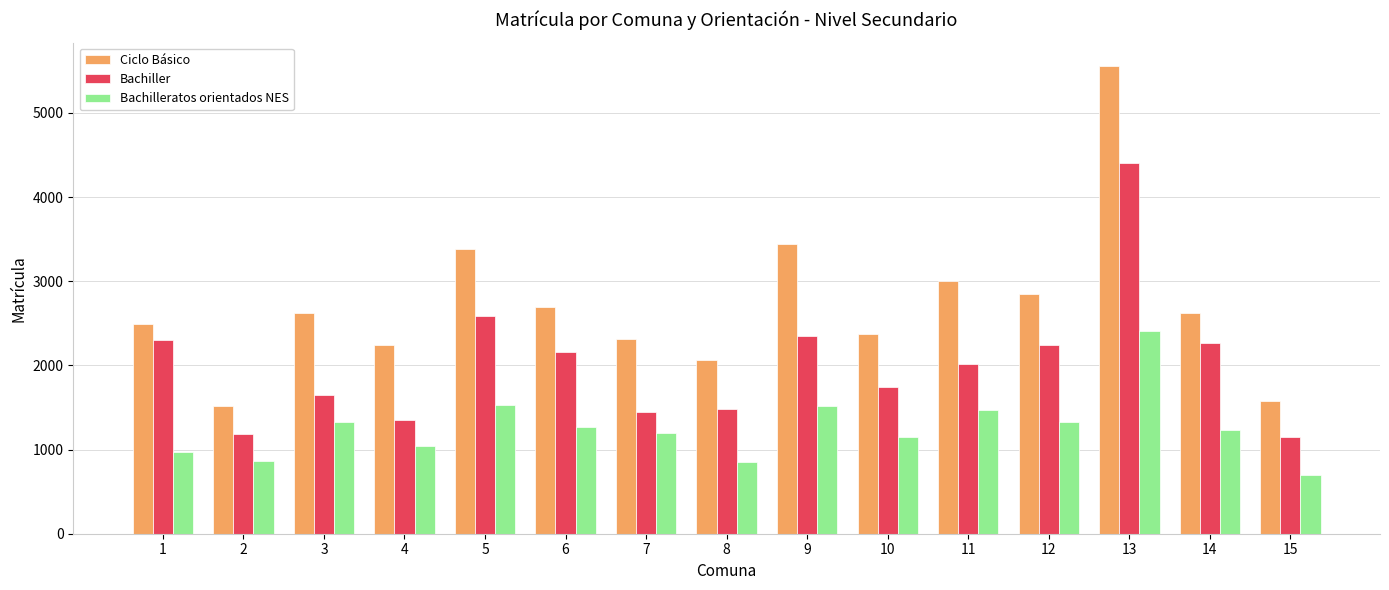

List the series in order of their overall mean, lowest first.

Bachilleratos orientados NES, Bachiller, Ciclo Básico